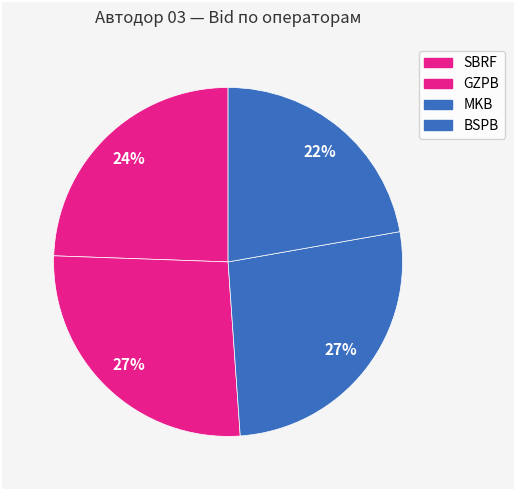

Is it true that BSPB is 22% of the pie?

True